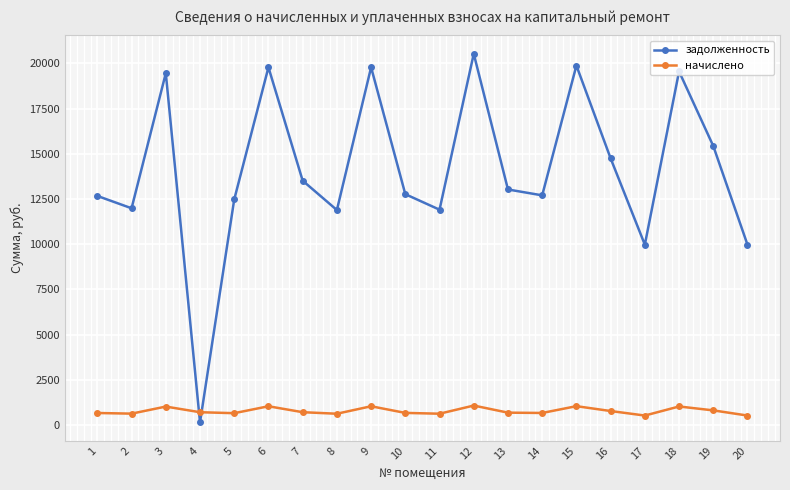

How many interior local peaks does the начислено series have?

6